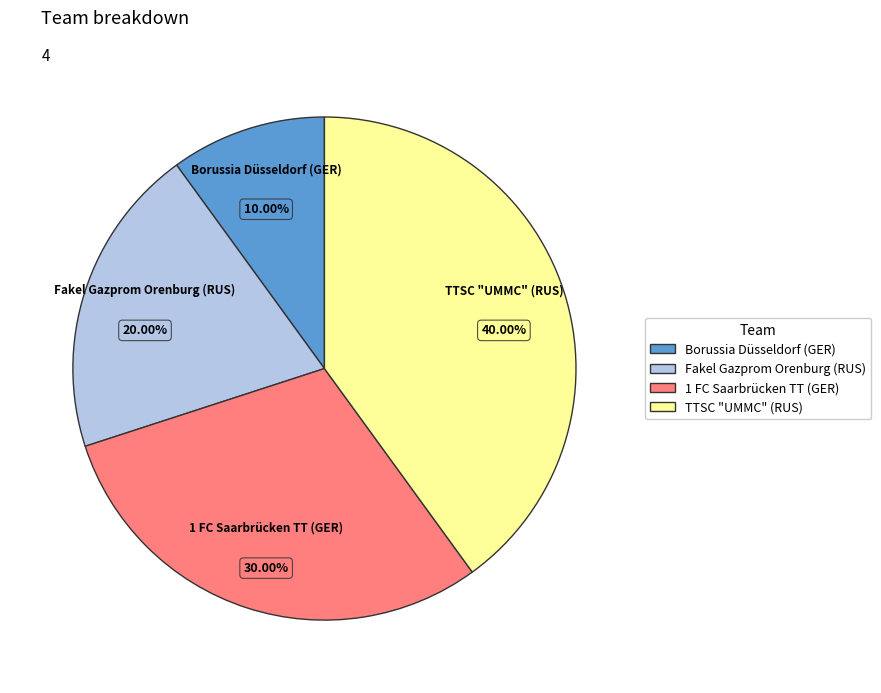

Between 1 FC Saarbrücken TT (GER) and TTSC "UMMC" (RUS), which is larger?

TTSC "UMMC" (RUS)